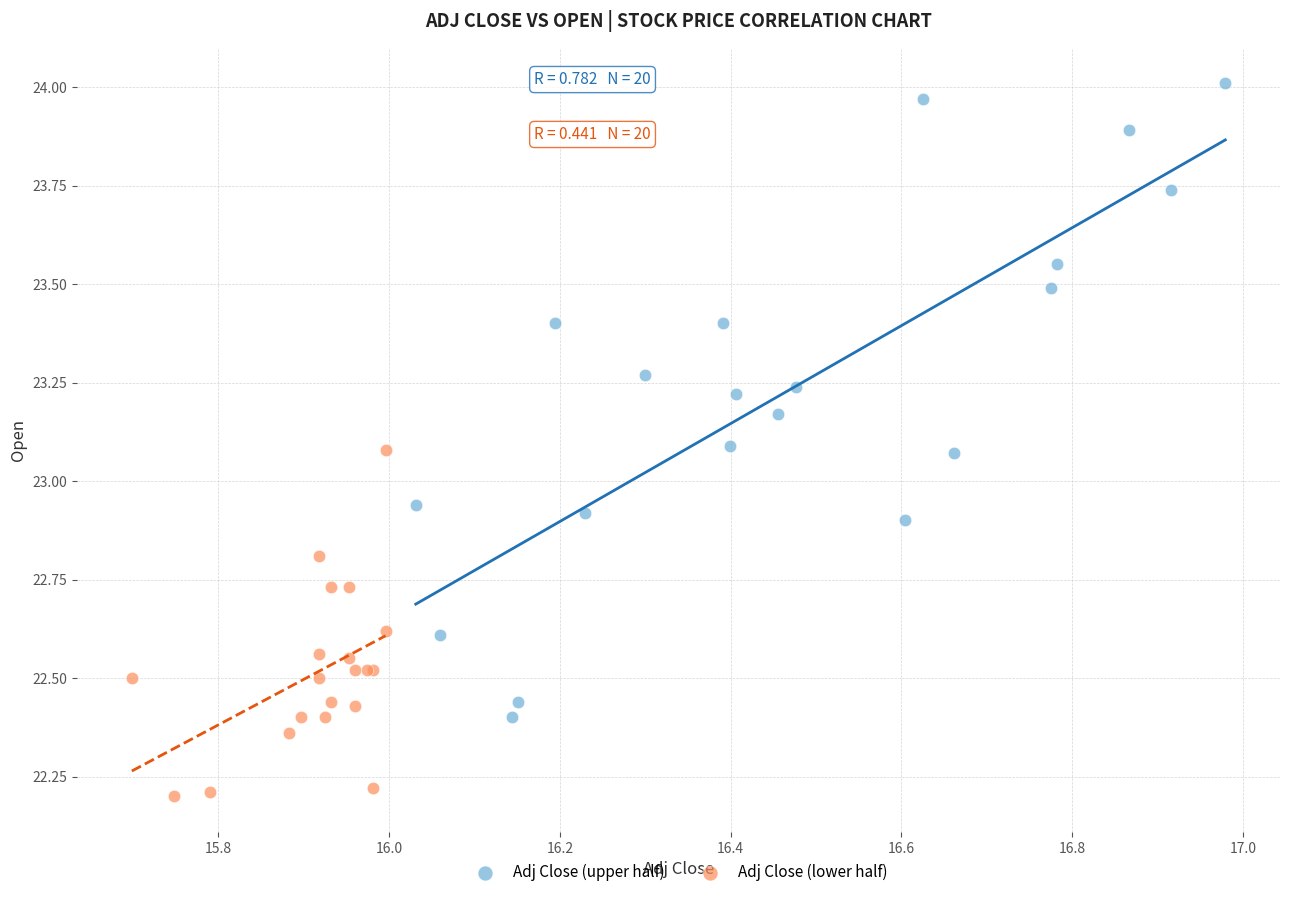

Which series reaches the maximum Y coordinate?

Adj Close (upper half)